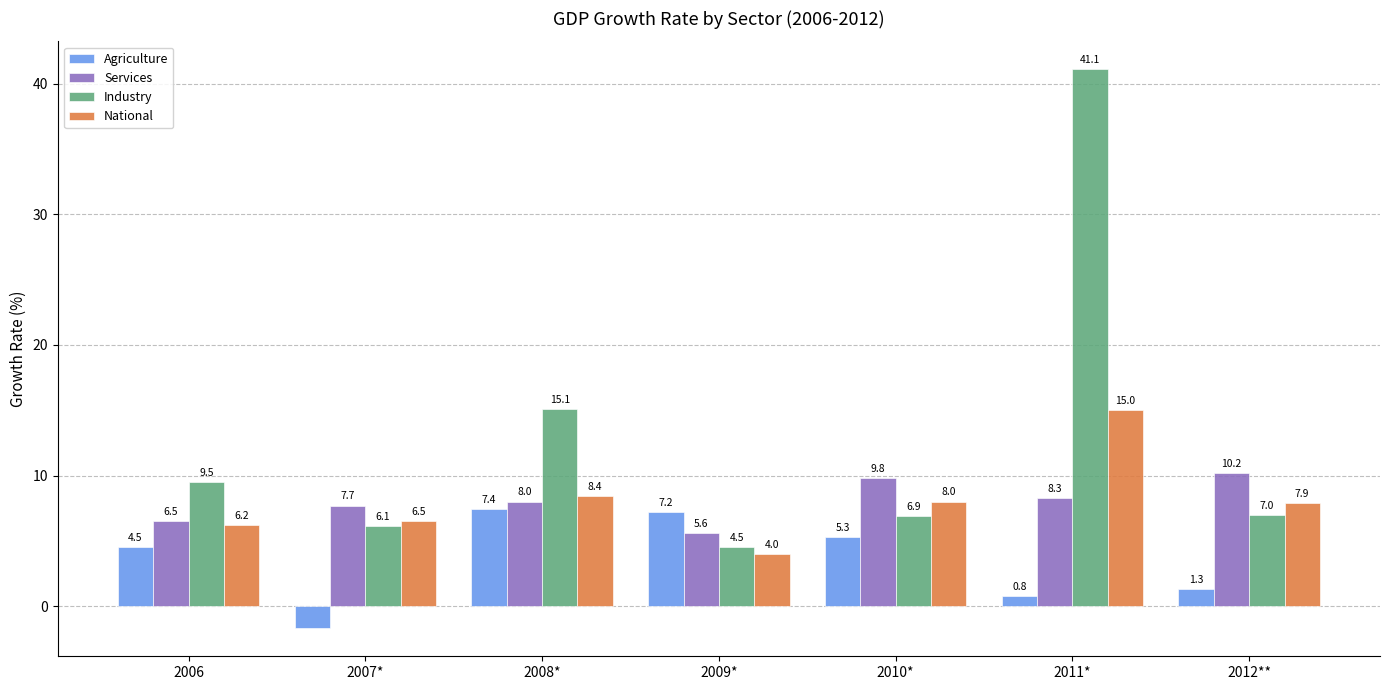

What is the maximum value for National?

15.0